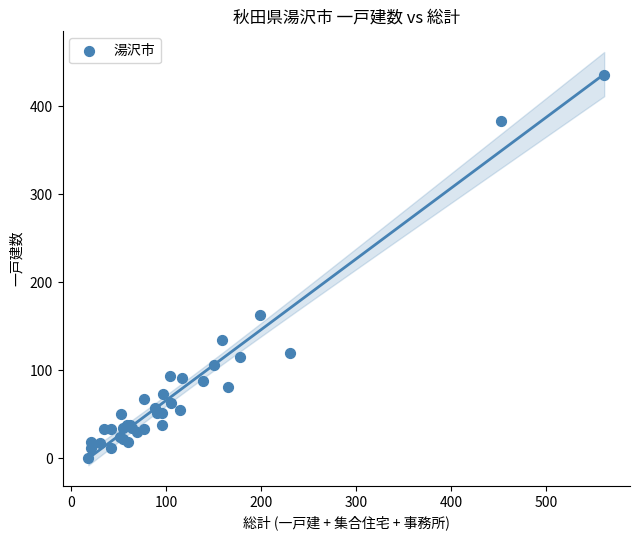

What Y value in the scatter plot is closest to 218?

163